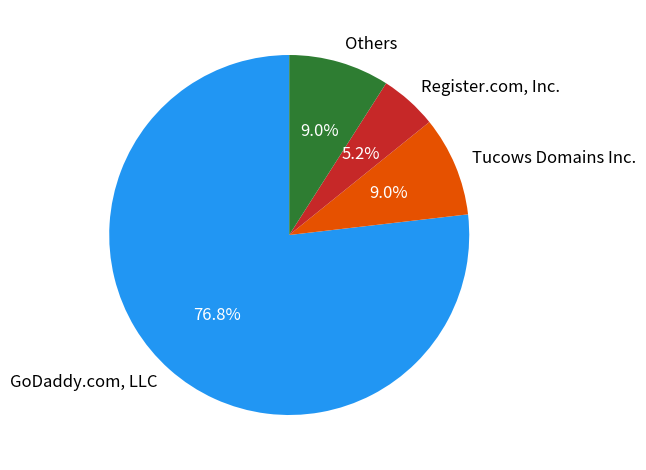

What portion of the pie excludes Tucows Domains Inc.?

91.0%